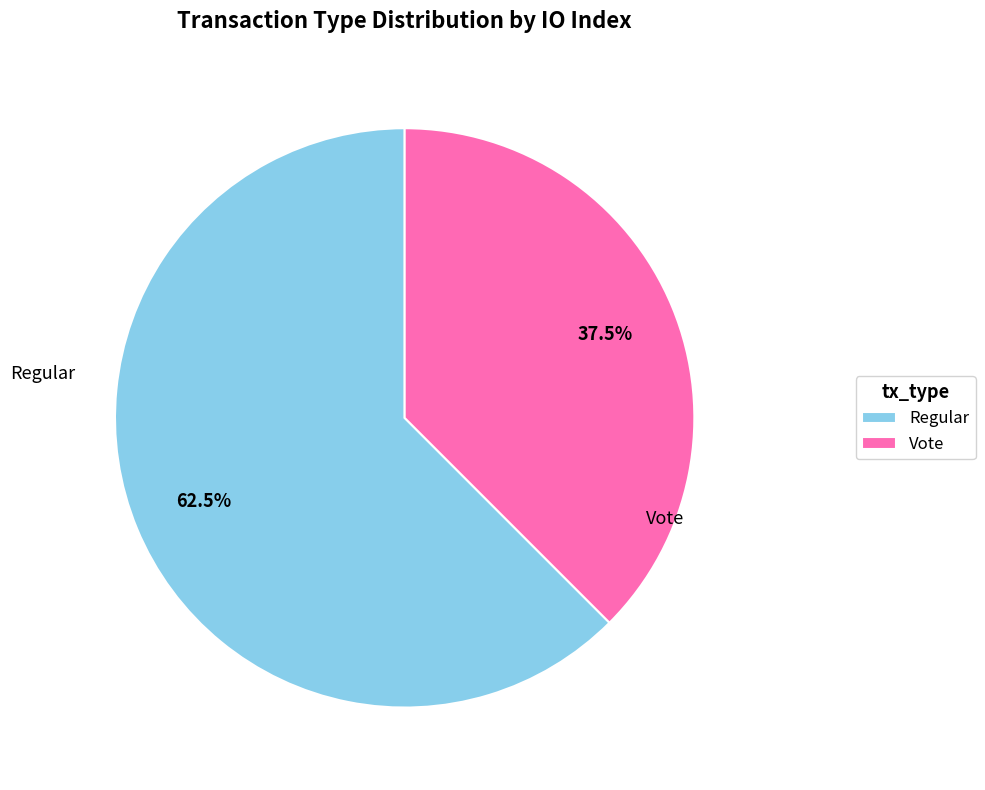

Which has a higher value, Regular or Vote?

Regular